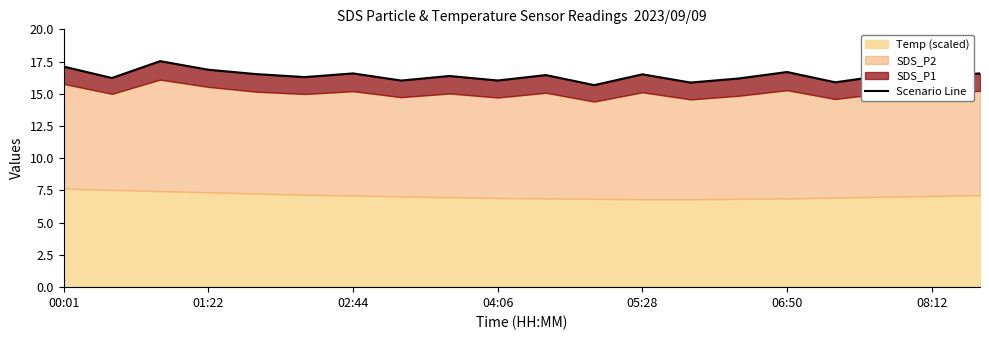

The chart shows a value of 15.7 at 11. True or false?

True